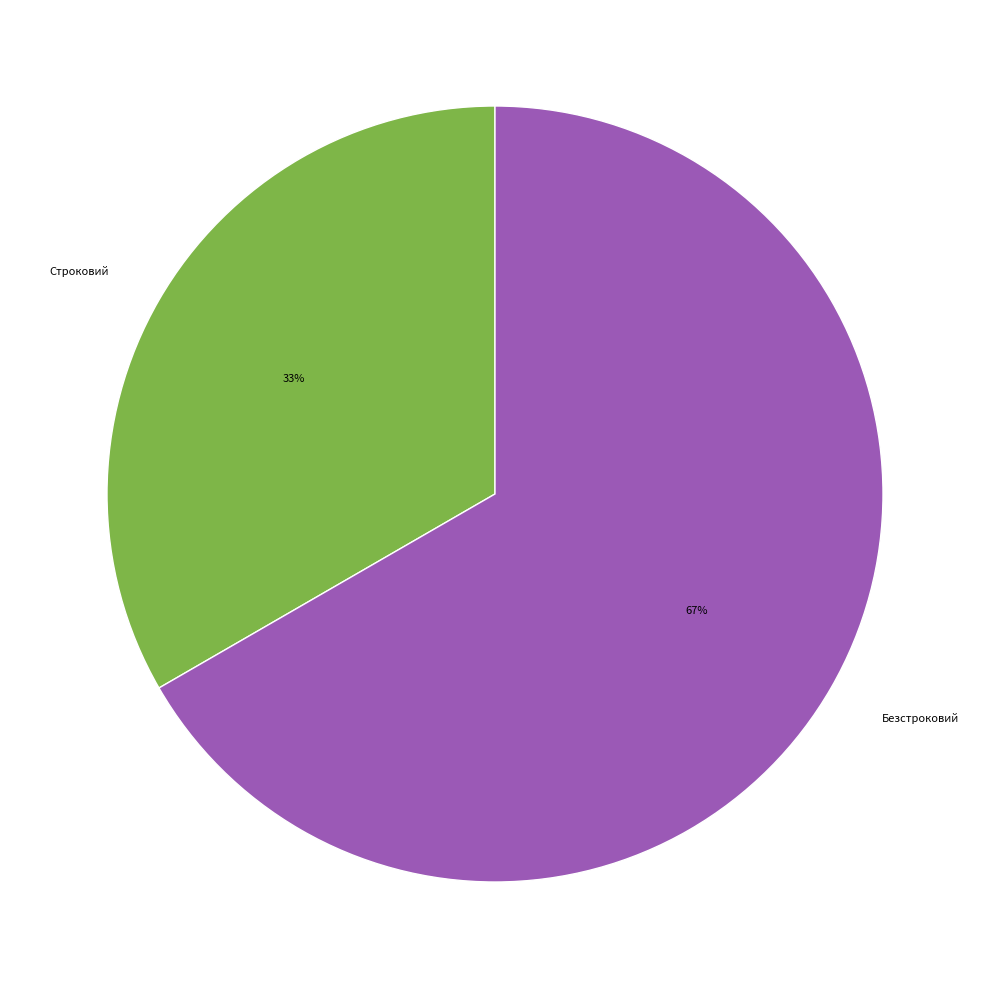

Combined, do Строковий and Безстроковий account for over 50%?

Yes